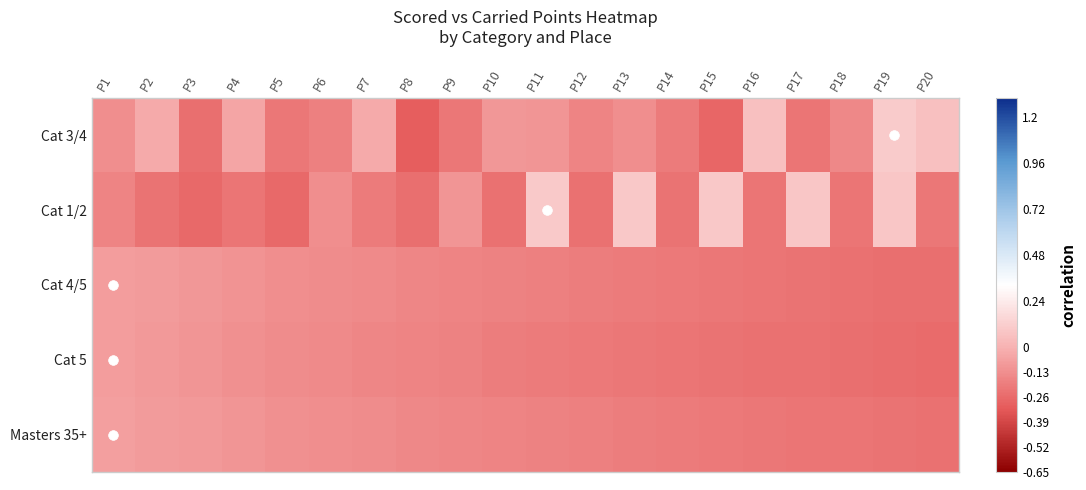

At which category is the sum across all series the highest?

P2